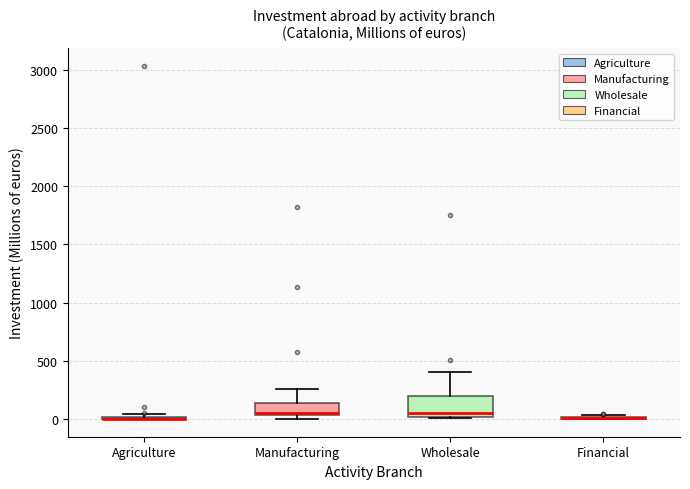

Comparing the boxes themselves (not the whiskers), which one is the tallest?

Wholesale